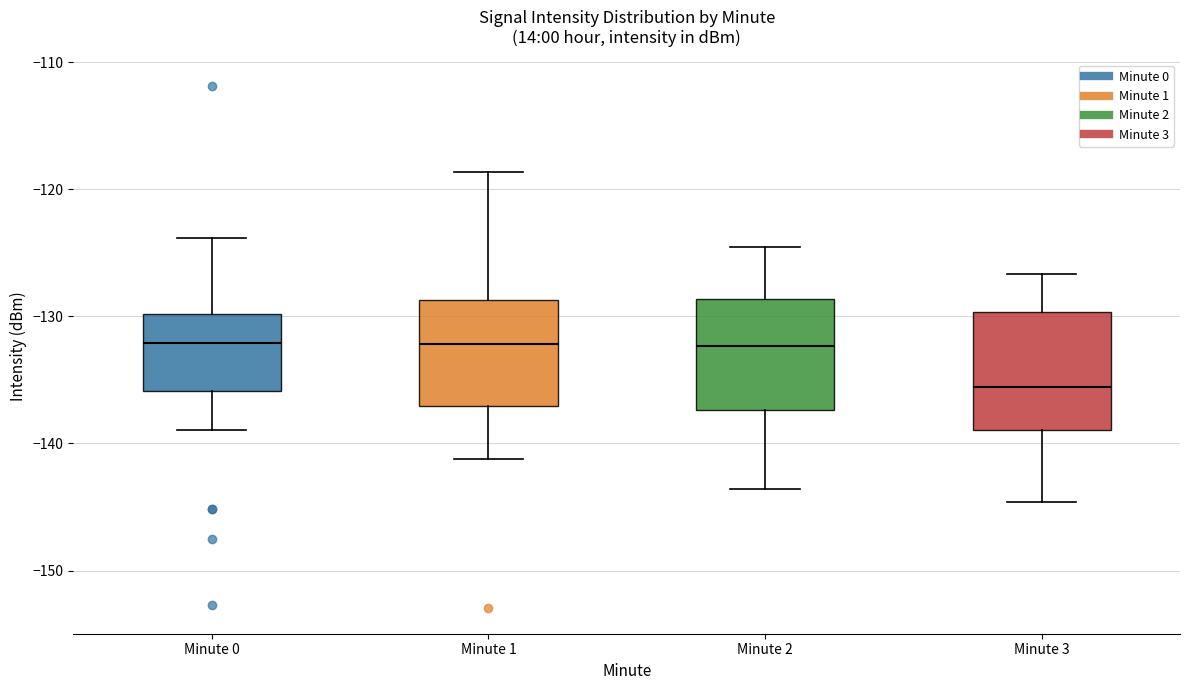

Reading left to right, transcribe this box plot: for each box, give where its median line is, the range the box spans, and where its two whiskers end, as read against the y-axis. The values are not printed on the chart, so give them approximately, as read against the axis.

Minute 0: median -132, box -136 to -130, whiskers -139 to -124
Minute 1: median -132, box -137 to -129, whiskers -141 to -119
Minute 2: median -132, box -137 to -129, whiskers -144 to -124
Minute 3: median -136, box -139 to -130, whiskers -145 to -127